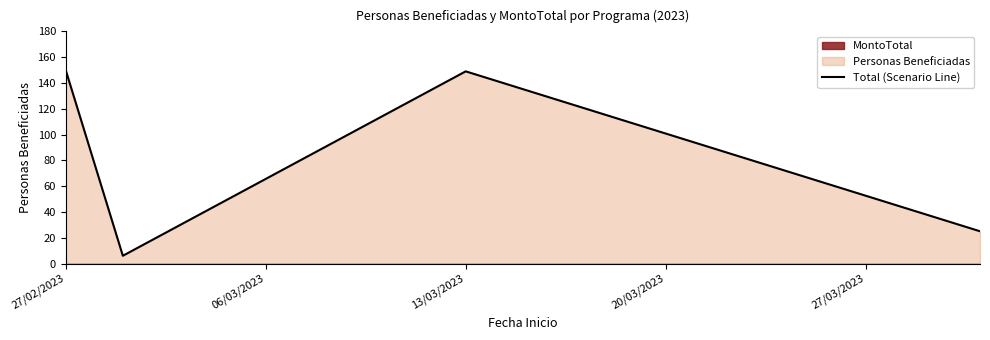

How many categories are shown in the chart?

4